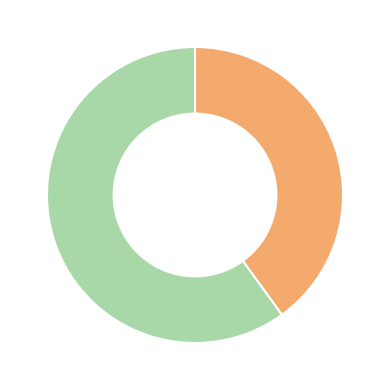

How many slices are in this pie chart?

2